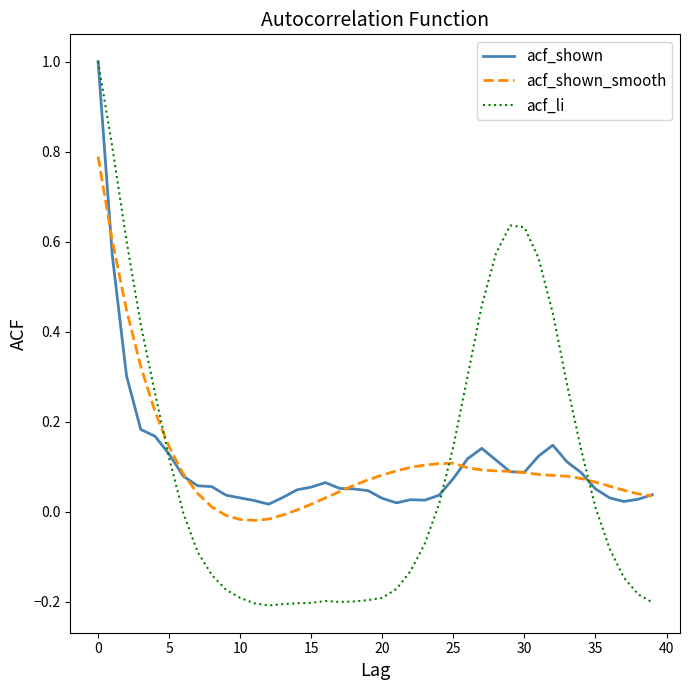

How many lines are shown in the chart?

3